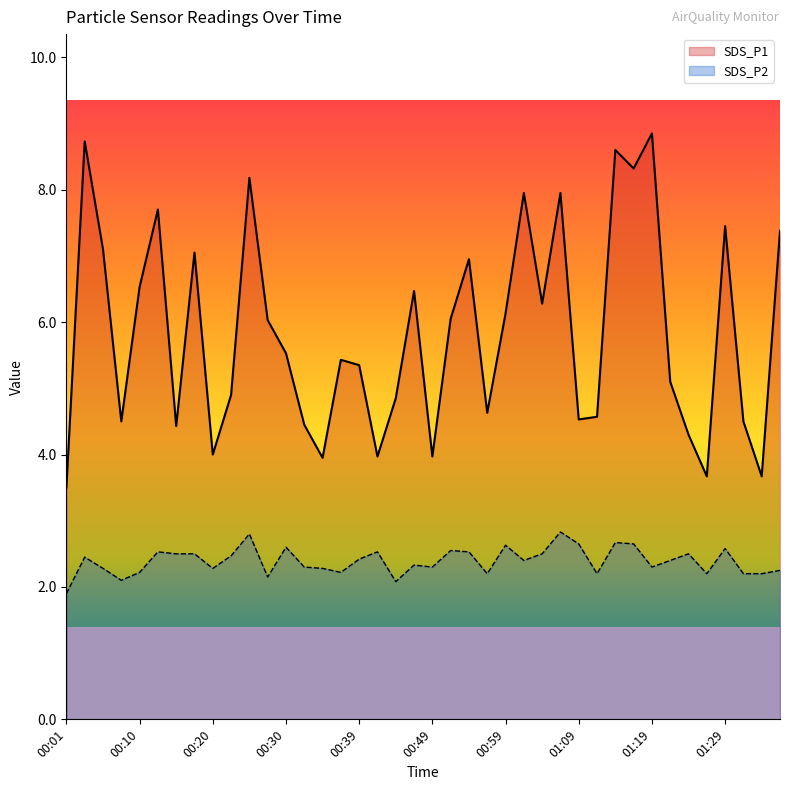

What is the maximum value for SDS_P2?

2.8